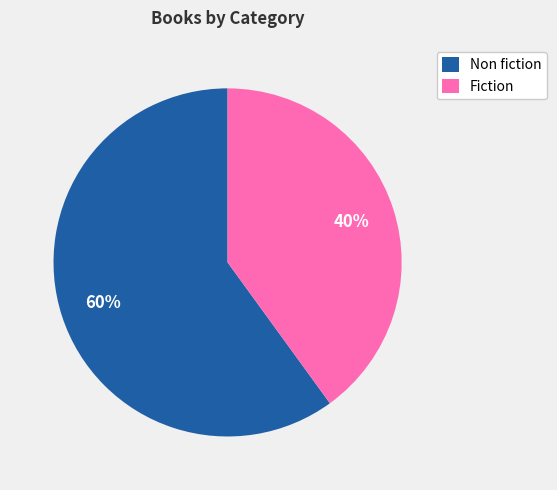

Do Fiction and Non fiction together represent more than half of the pie?

Yes